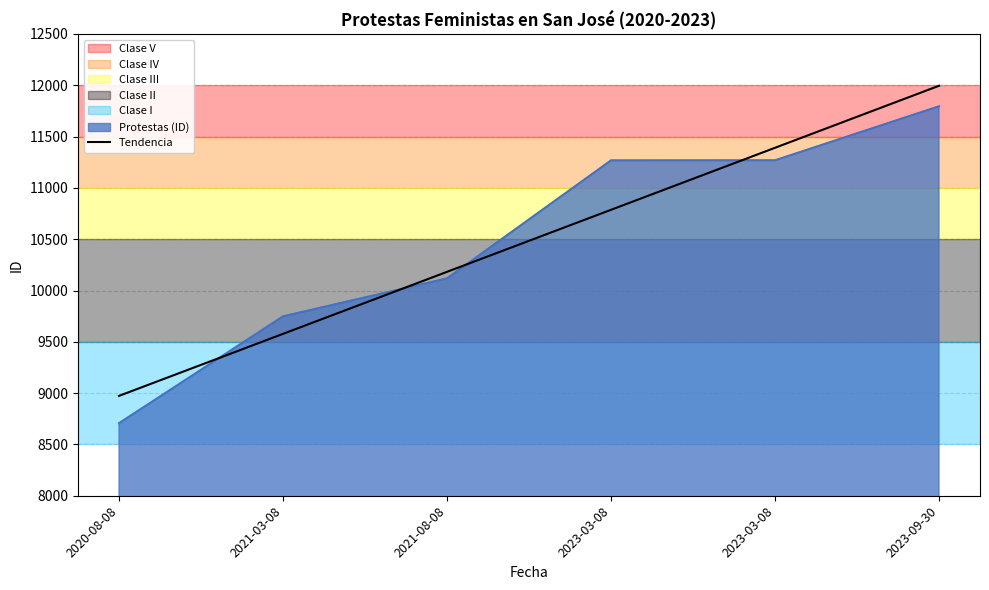

What is the label of the 1st point from the left?

2020-08-08